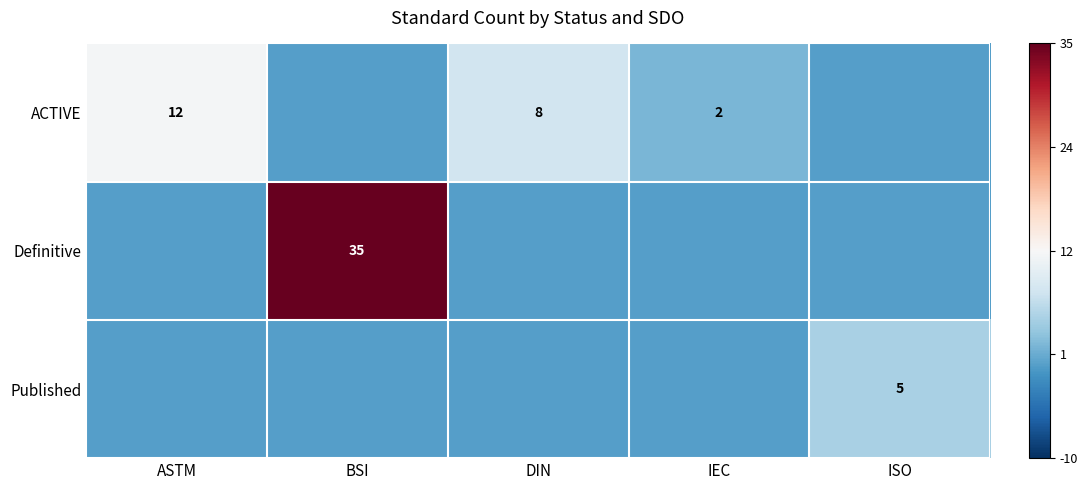

The ACTIVE series shows 8.0 at DIN. True or false?

True